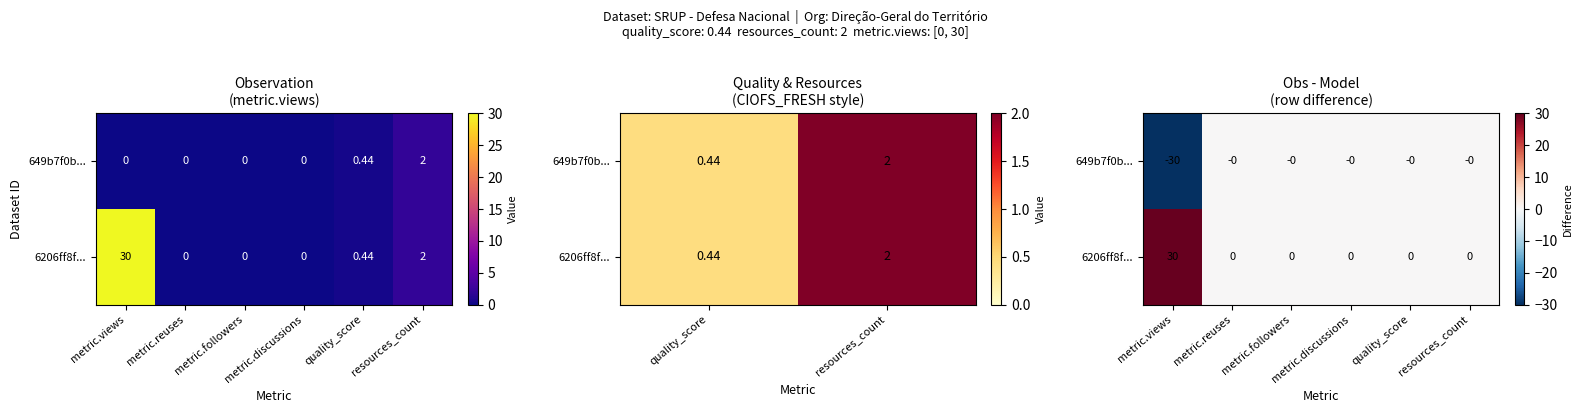

Which series has the largest total across all categories?

6206ff8f...